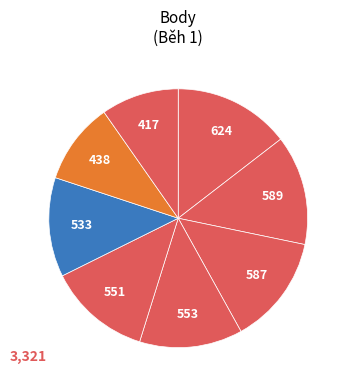

How many slices are in this pie chart?

8